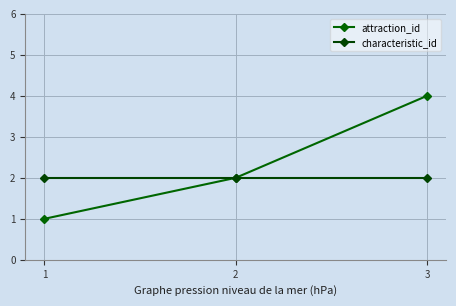

Read the characteristic_id value at 1.

2